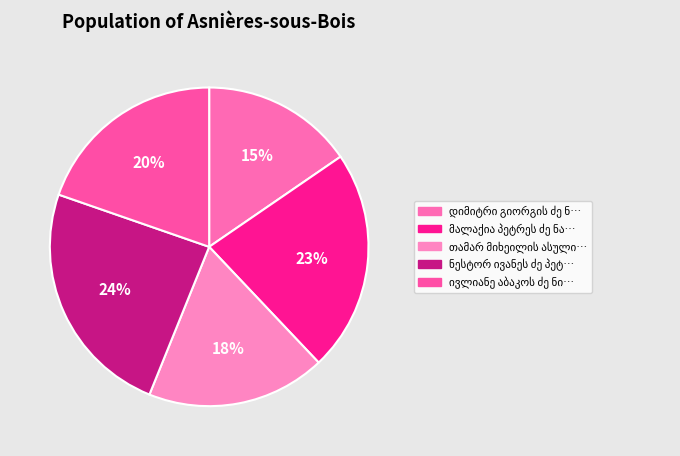

Count the number of slices in the pie.

5